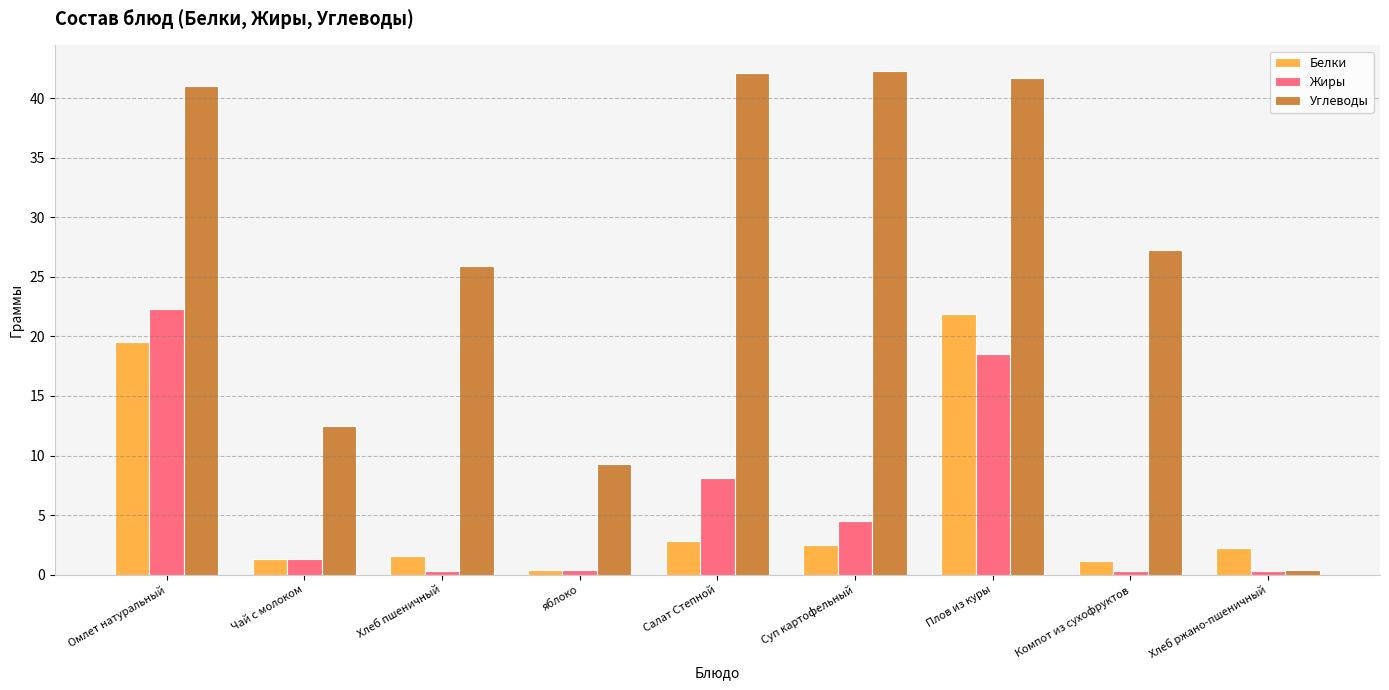

At how many categories does at least one series exceed 33?

4